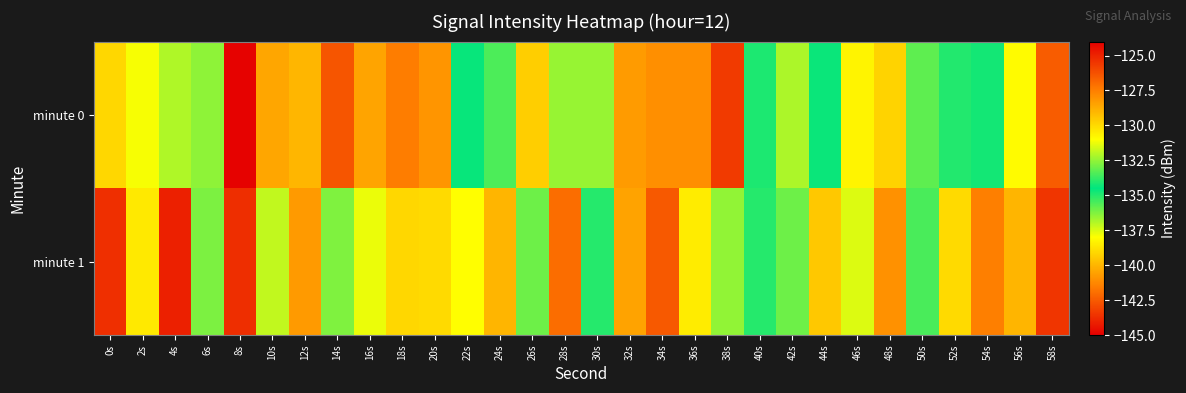

How many data points does each series have?

30